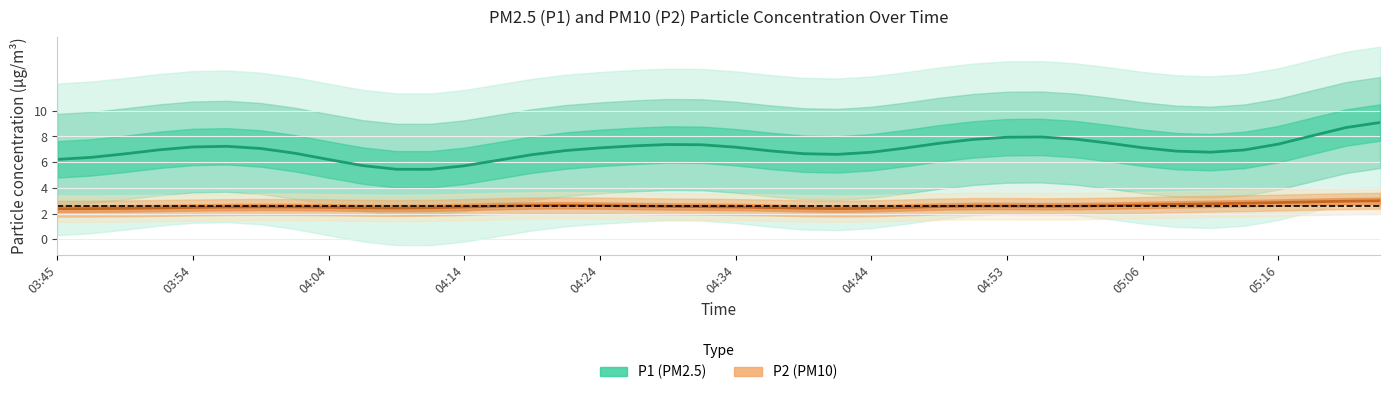

True or false: P2 and P1 cross at least once.

False